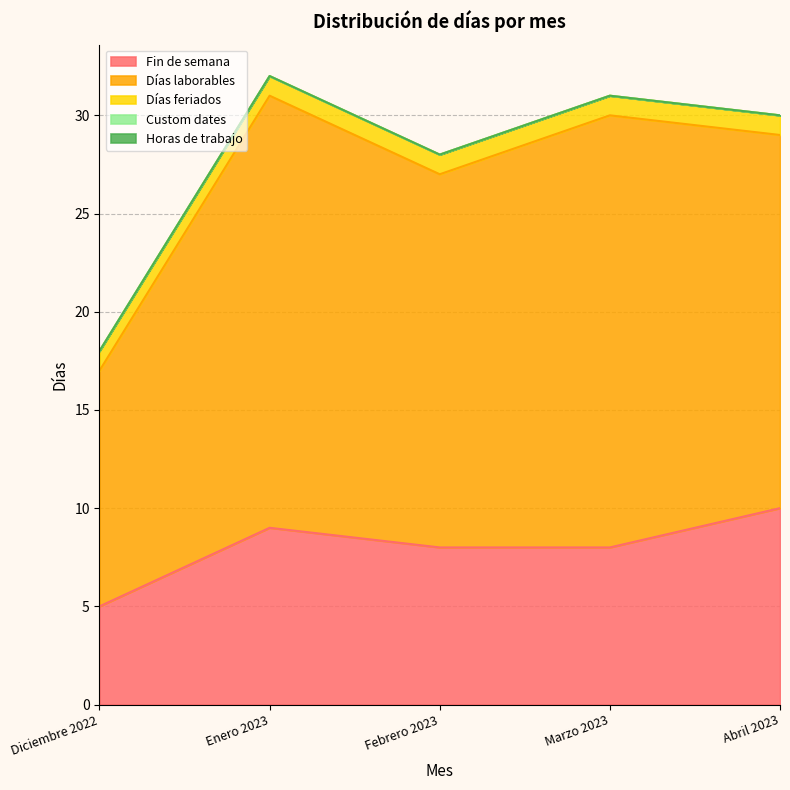

What is the lowest value of the Días feriados series?

1